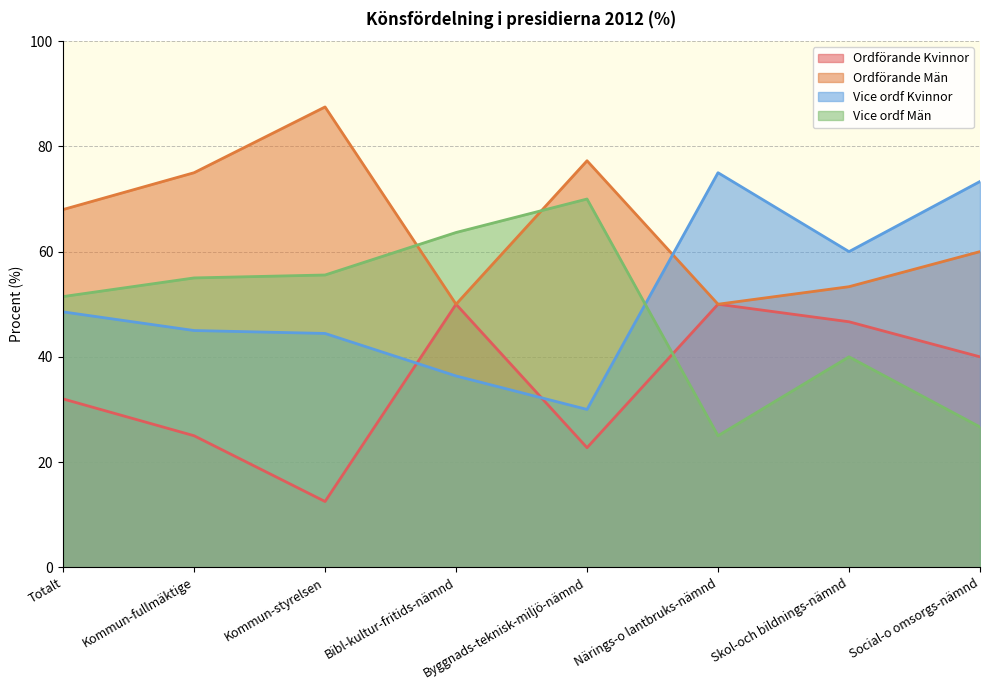

What position from the right is Närings-o lantbruks-nämnd?

3